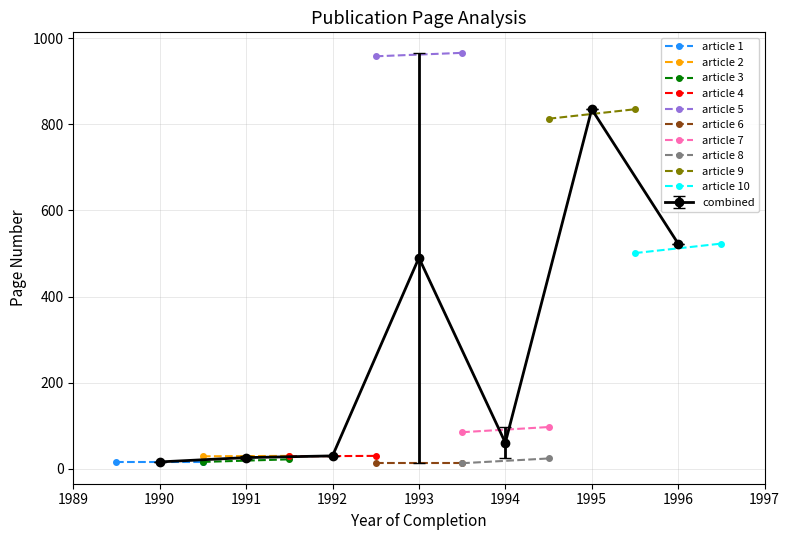

True or false: Erste Seite and Letzte Seite cross at least once.

False